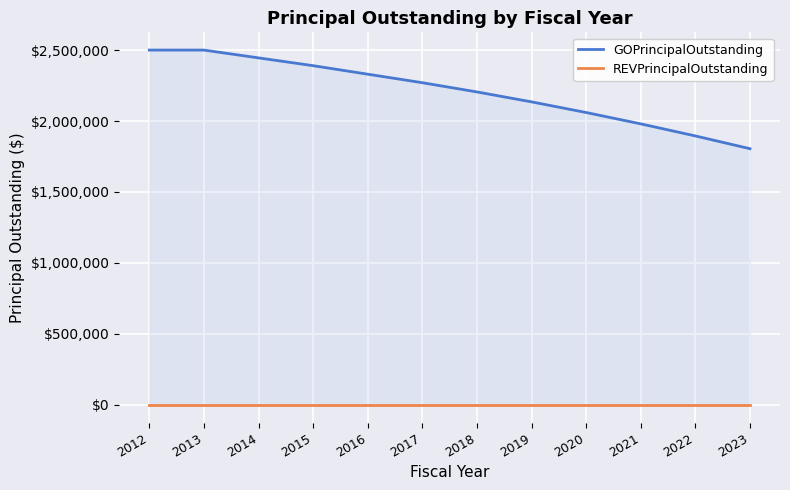

What is the minimum value for GOPrincipalOutstanding?

1805000